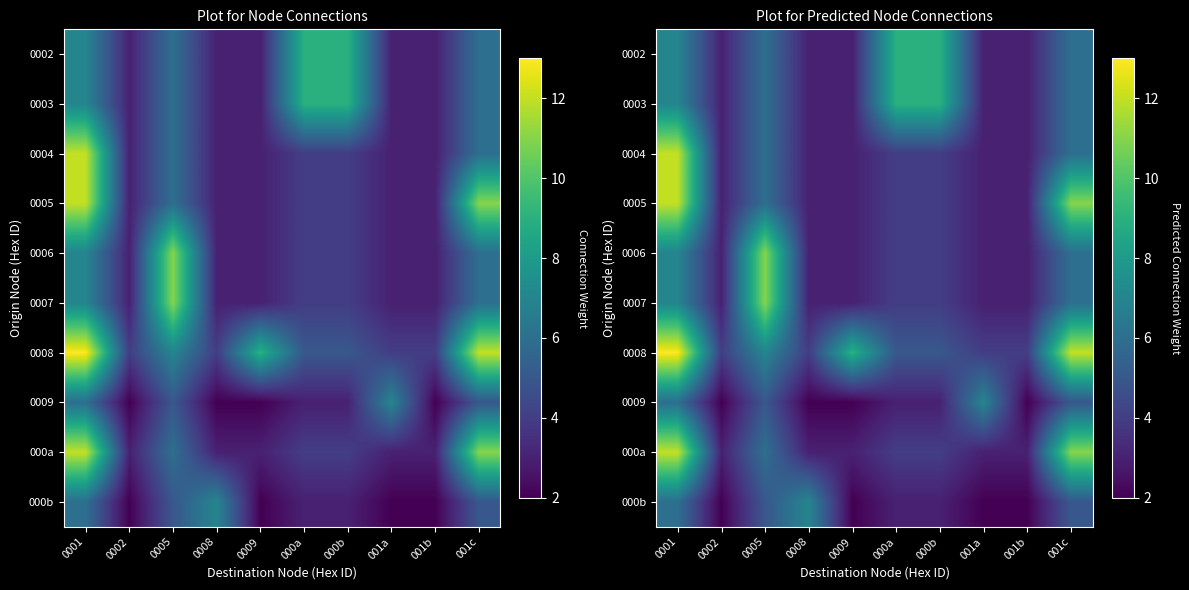

Where is 0002 nearest to the value 6?

0005